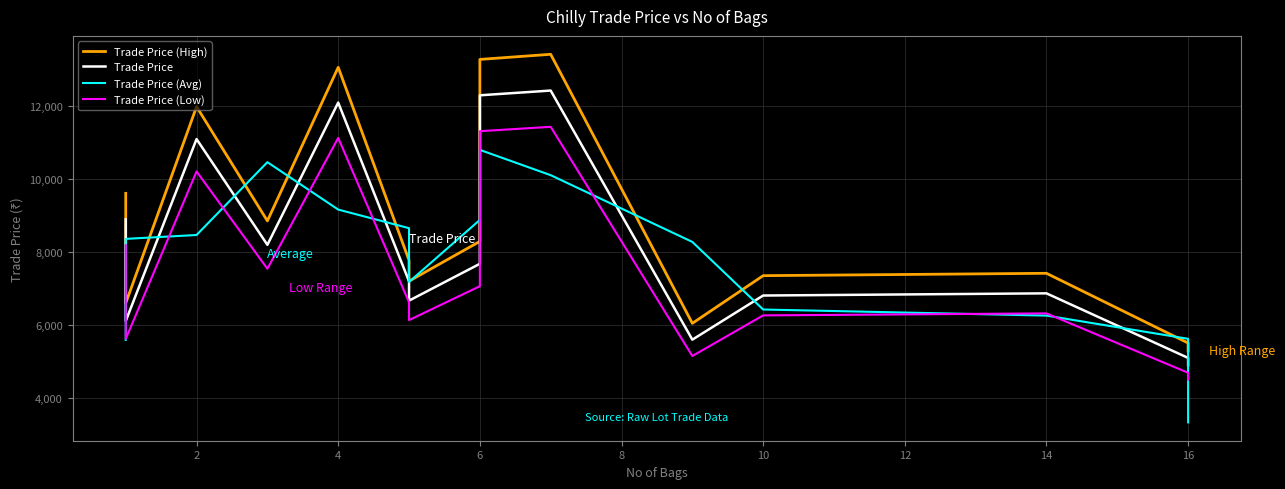

Reading left to right, list all the values displayed in this chart.

Trade Price (High): 9610.9	8509.3	6597.7	11986.9	8854.9	13066.9	7774.9	7202.5	8293.3	13282.9	13423.3	6046.9	7353.7	7418.5	5506.9	5290.9
Trade Price: 8899.0	7879.0	6109.0	11099.0	8199.0	12099.0	7199.0	6669.0	7679.0	12299.0	12429.0	5599.0	6809.0	6869.0	5099.0	4899.0
Trade Price (Avg): 5592.7	7629.0	8362.3	8469.0	10465.7	9165.7	8655.7	7182.3	8882.3	10802.3	10109.0	8279.0	6425.7	6259.0	5622.3	3332.7
Trade Price (Low): 8187.1	7248.7	5620.3	10211.1	7543.1	11131.1	6623.1	6135.5	7064.7	11315.1	11434.7	5151.1	6264.3	6319.5	4691.1	4507.1